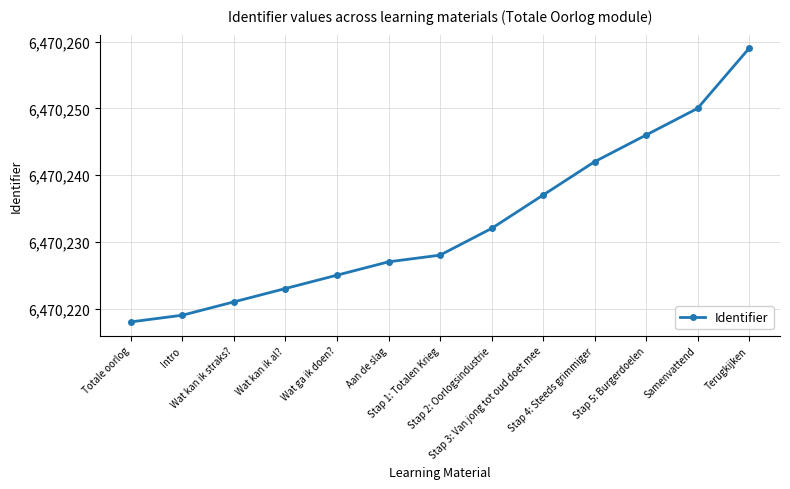

Reading left to right, list all the values displayed in this chart.

6470218	6470219	6470221	6470223	6470225	6470227	6470228	6470232	6470237	6470242	6470246	6470250	6470259